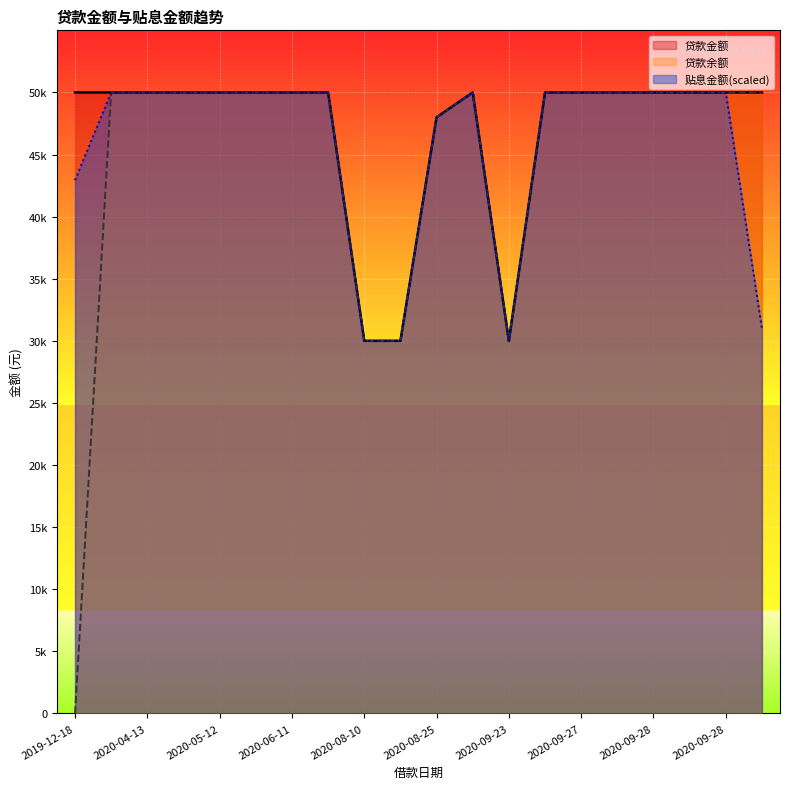

At which category does 贷款金额 reach its first local peak?

2020-09-02